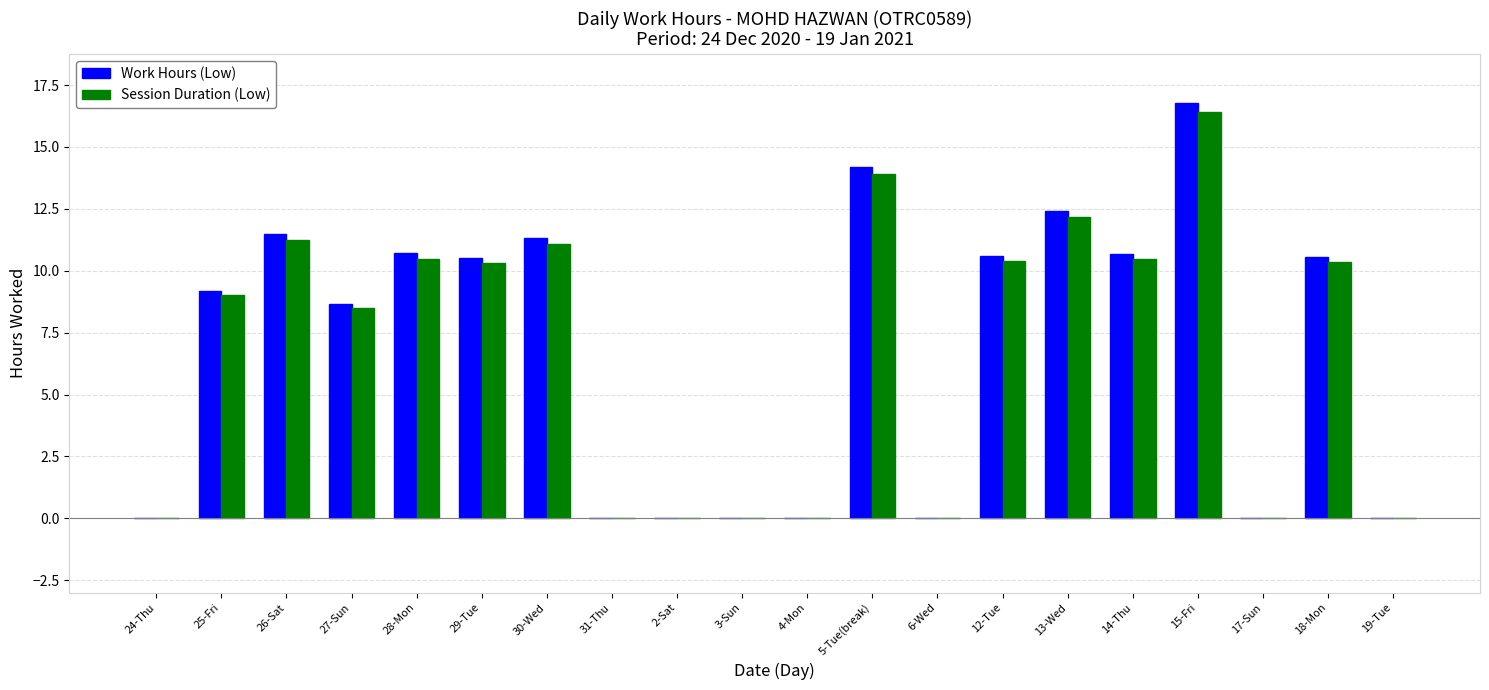

The value of Session Duration (Low) at 17-Sun is 7.3. True or false?

False